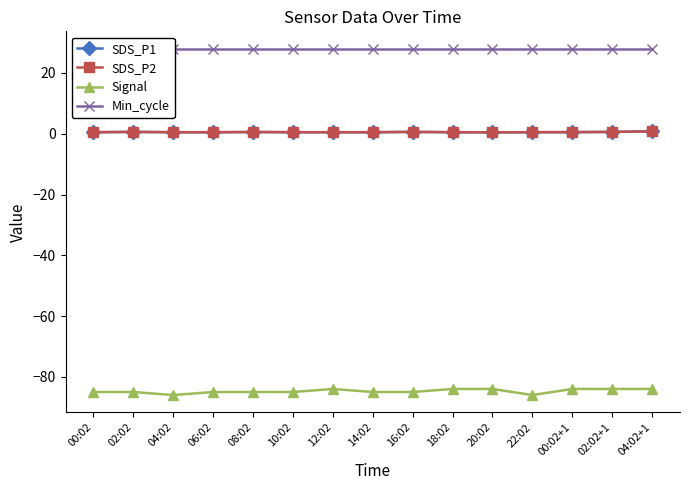

What is the value of the SDS_P1 point at the 4th from the left?

0.5